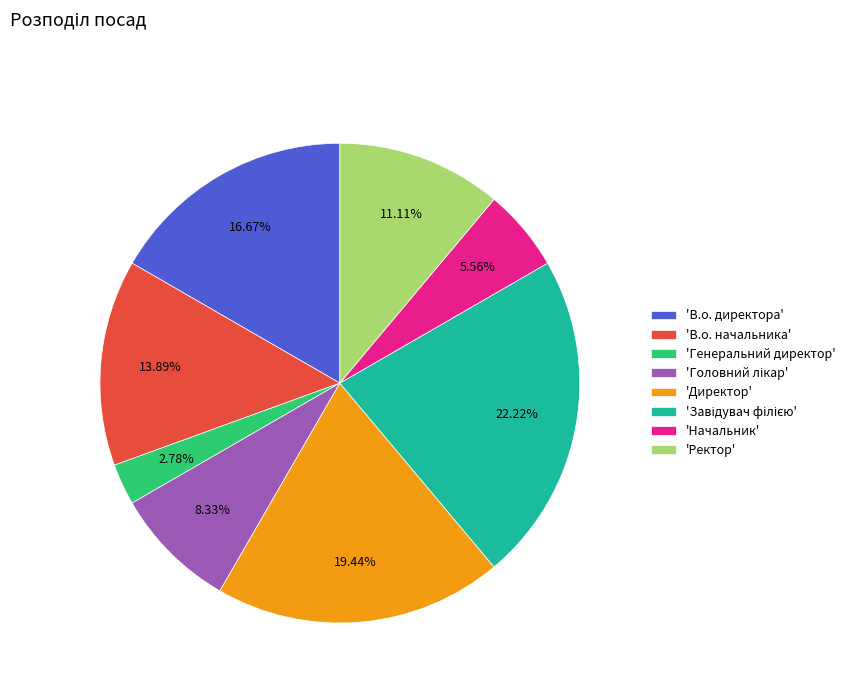

Is there a majority slice in this chart?

No